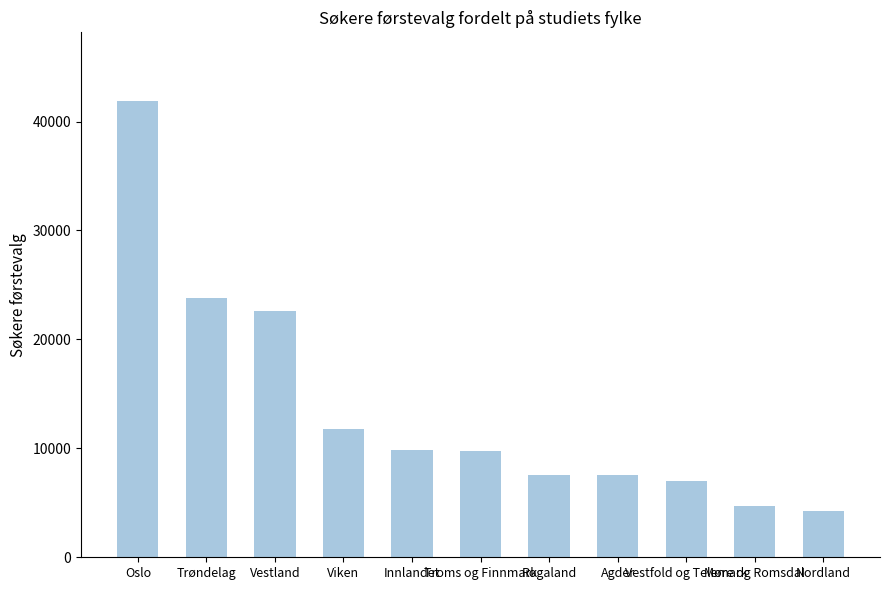

Between Vestland and Agder, which is larger?

Vestland